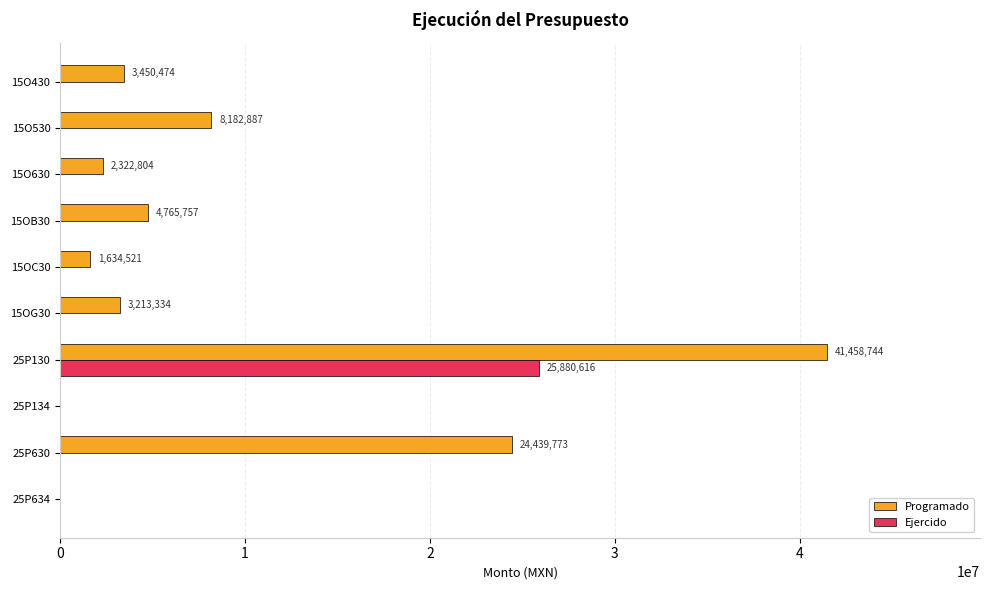

The value of Programado at 15O430 is 3450474.0. True or false?

True